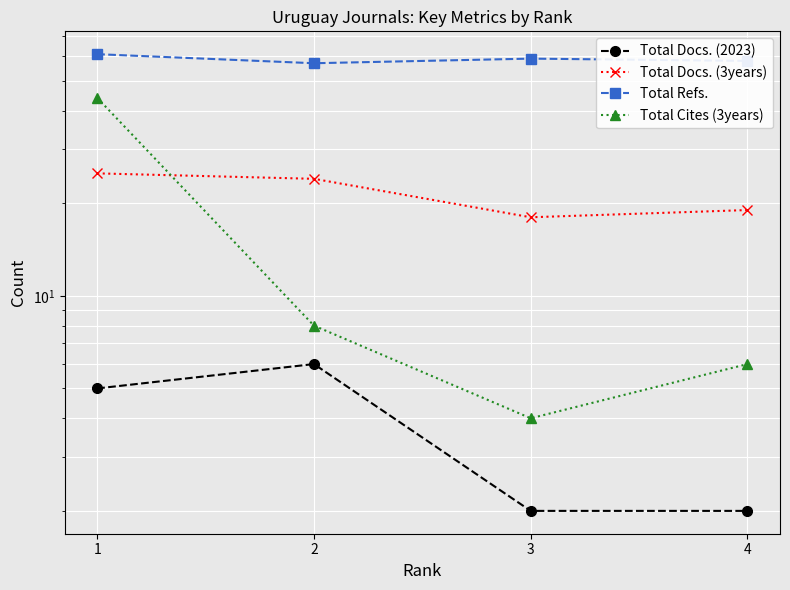

Rank the series by their maximum value, from highest to lowest.

Total Refs., Total Cites (3years), Total Docs. (3years), Total Docs. (2023)